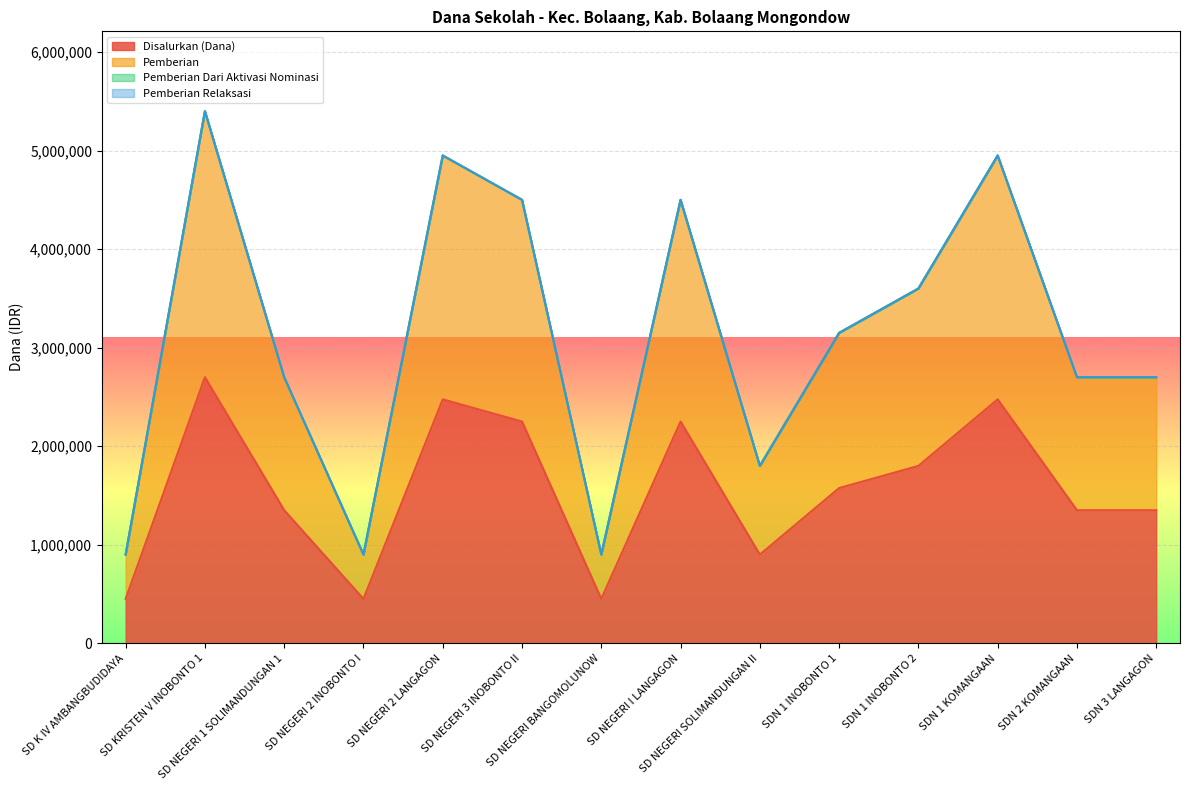

True or false: Disalurkan (Dana) and Pemberian cross at least once.

False